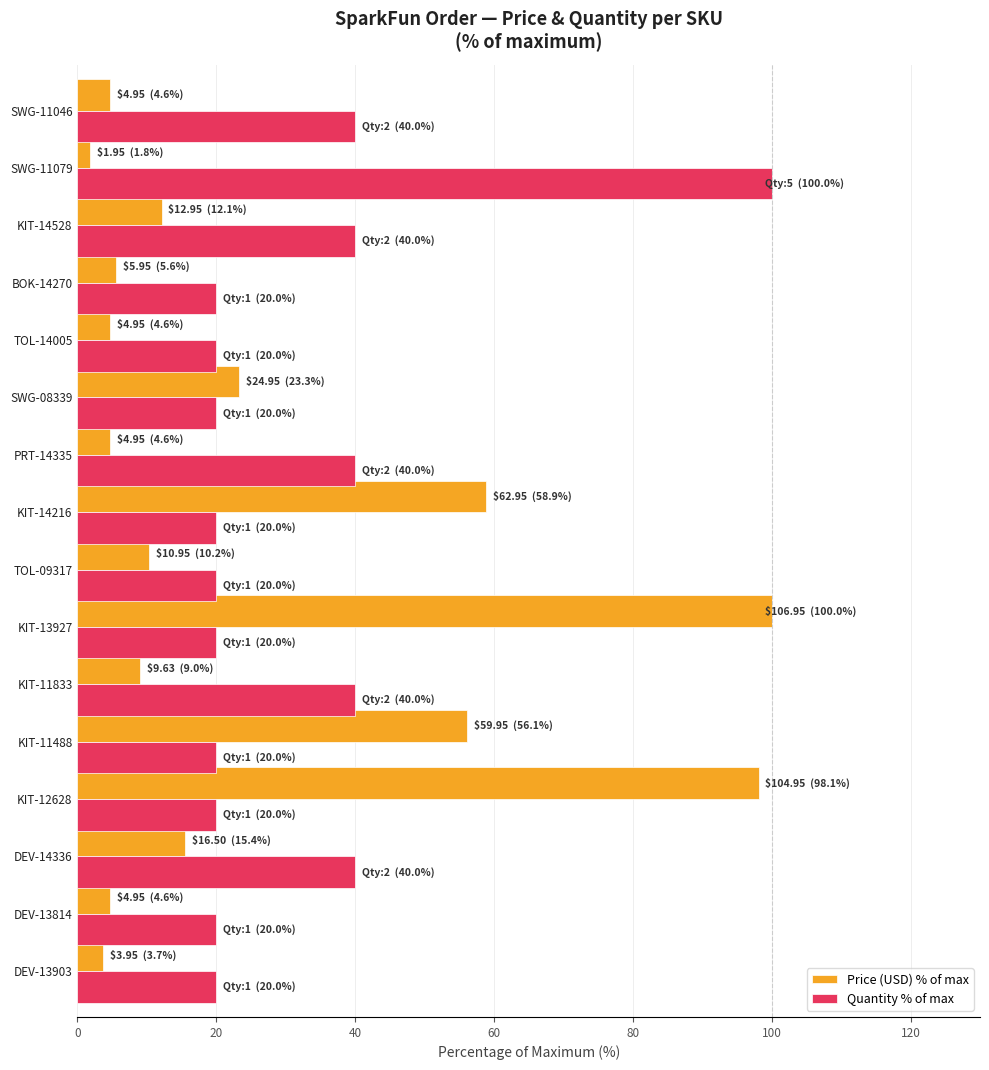

Which series has the largest total across all categories?

Quantity % of max